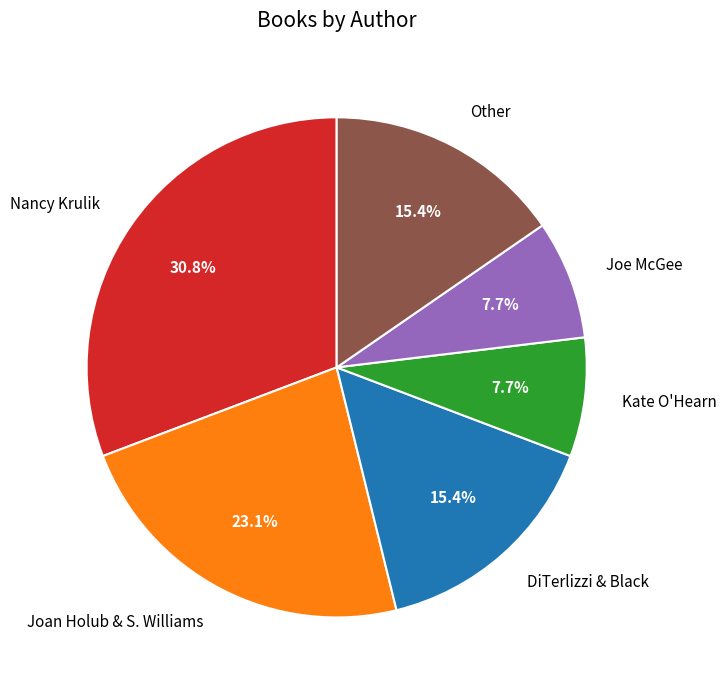

What is the ratio of the value at Joan Holub & S. Williams to the value at Joe McGee?

3.0